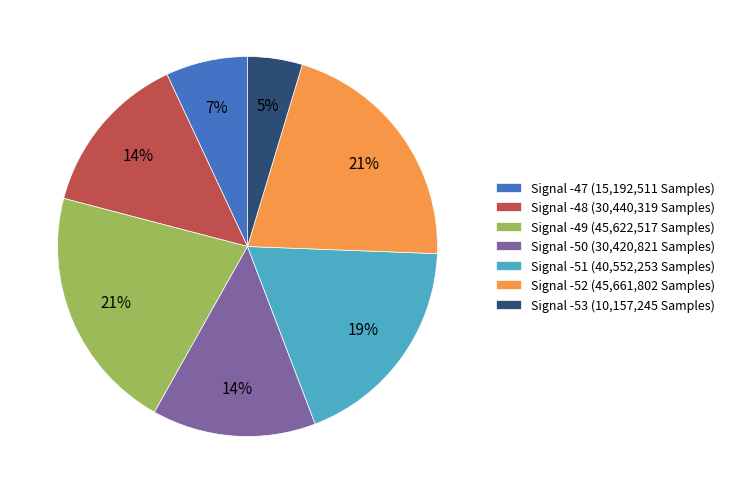

True or false: Signal -49 (45,622,517 Samples) accounts for 14% of the total.

False